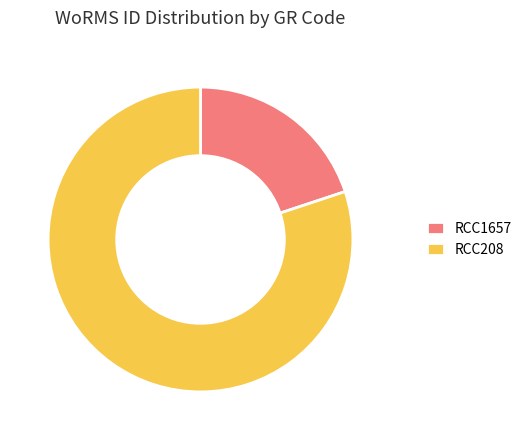

The RCC208 slice represents 85% of the pie. True or false?

False